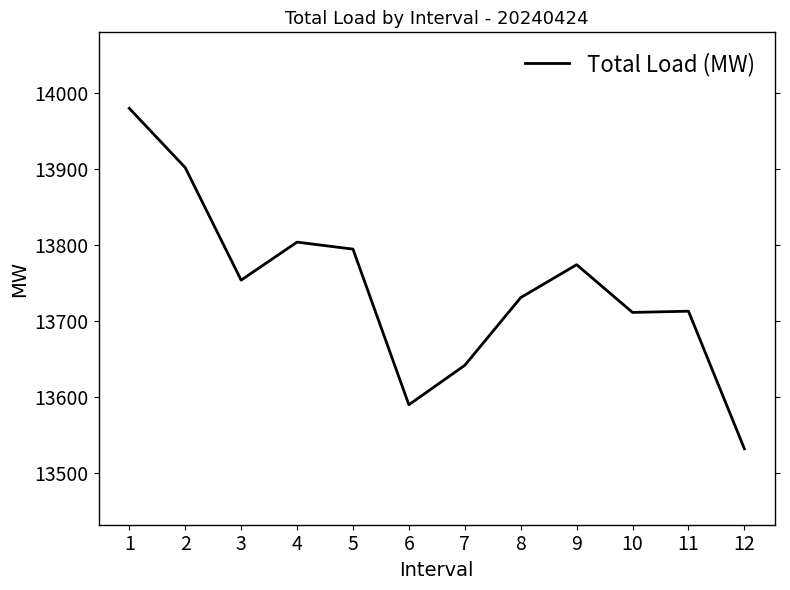

How many lines are shown in the chart?

1